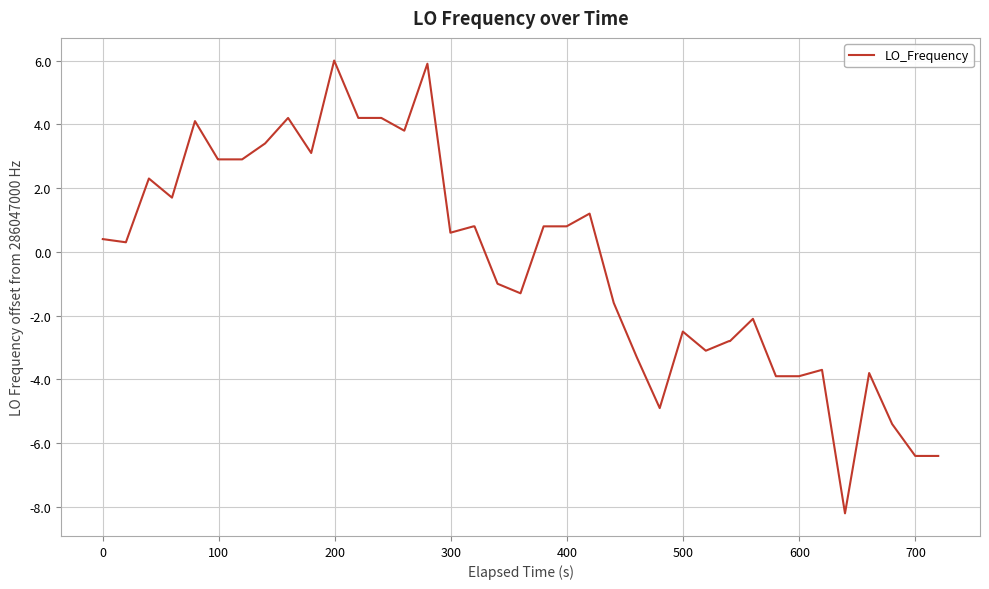

Does the chart display data point markers on the line(s)?

No